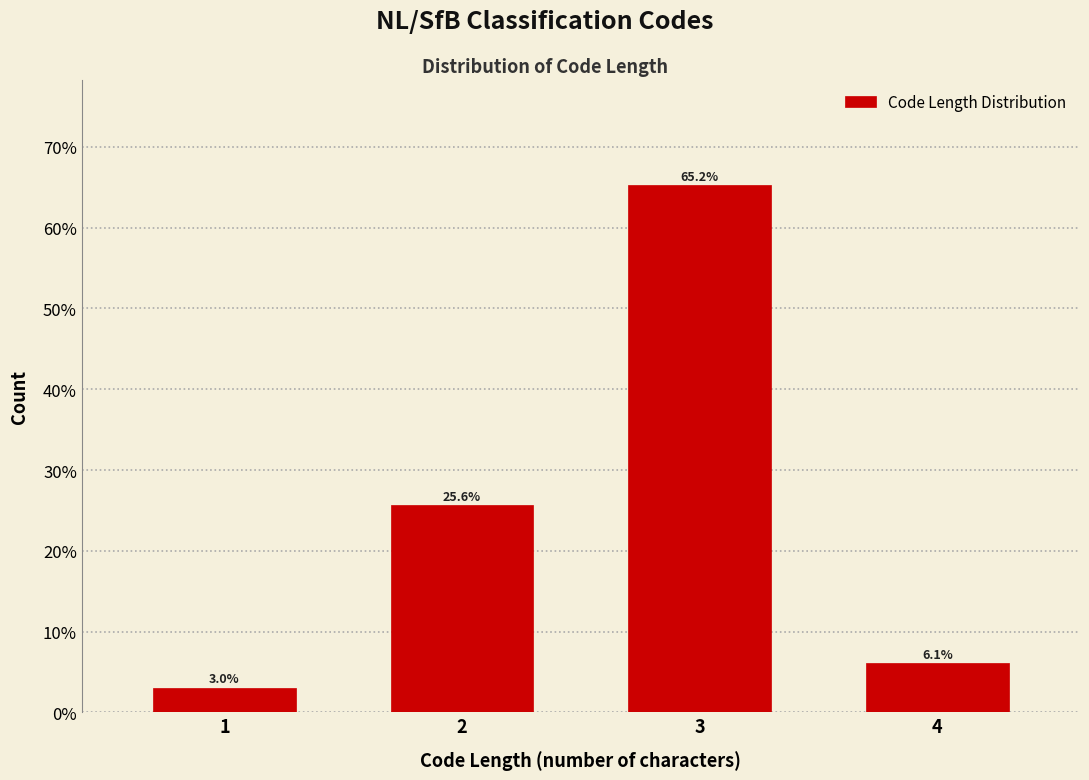

Reading right to left, extract all data points from this chart.

6.1	65.2	25.6	3.0